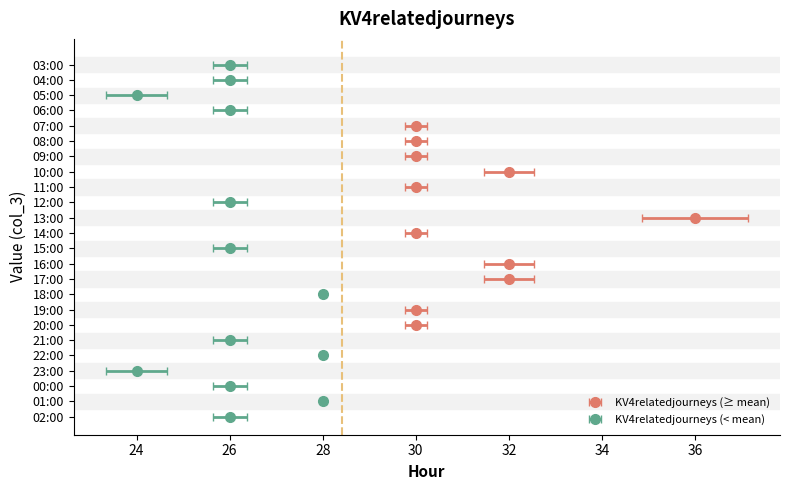

What is the greatest value displayed?

36